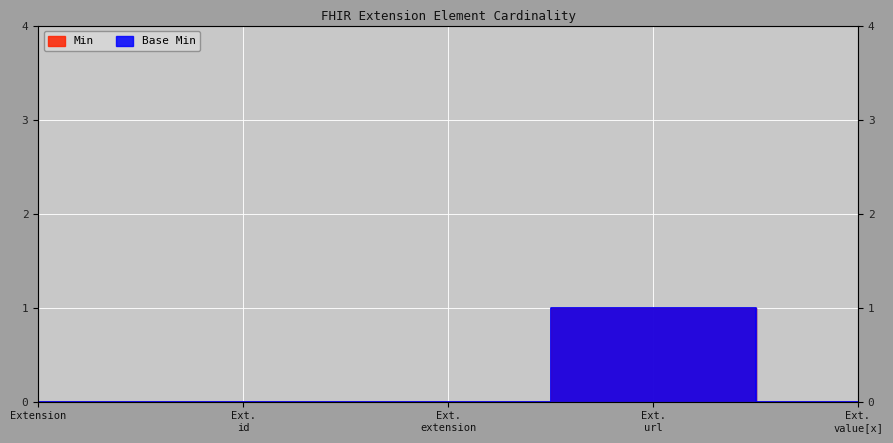

Which series changed the most between Extension and Ext. url?

Min